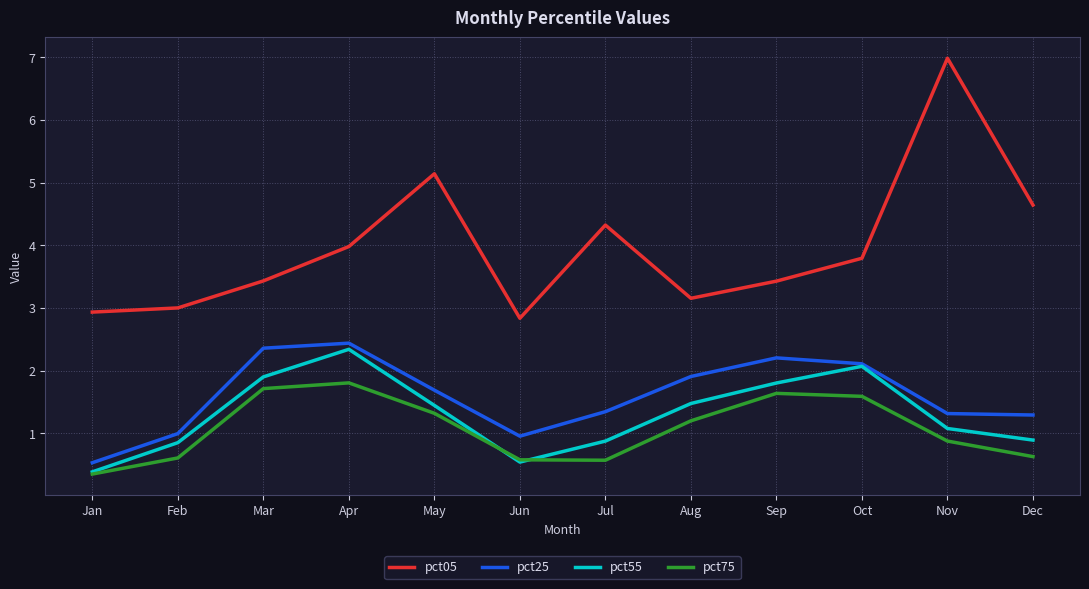

True or false: pct55 and pct05 cross at least once.

False